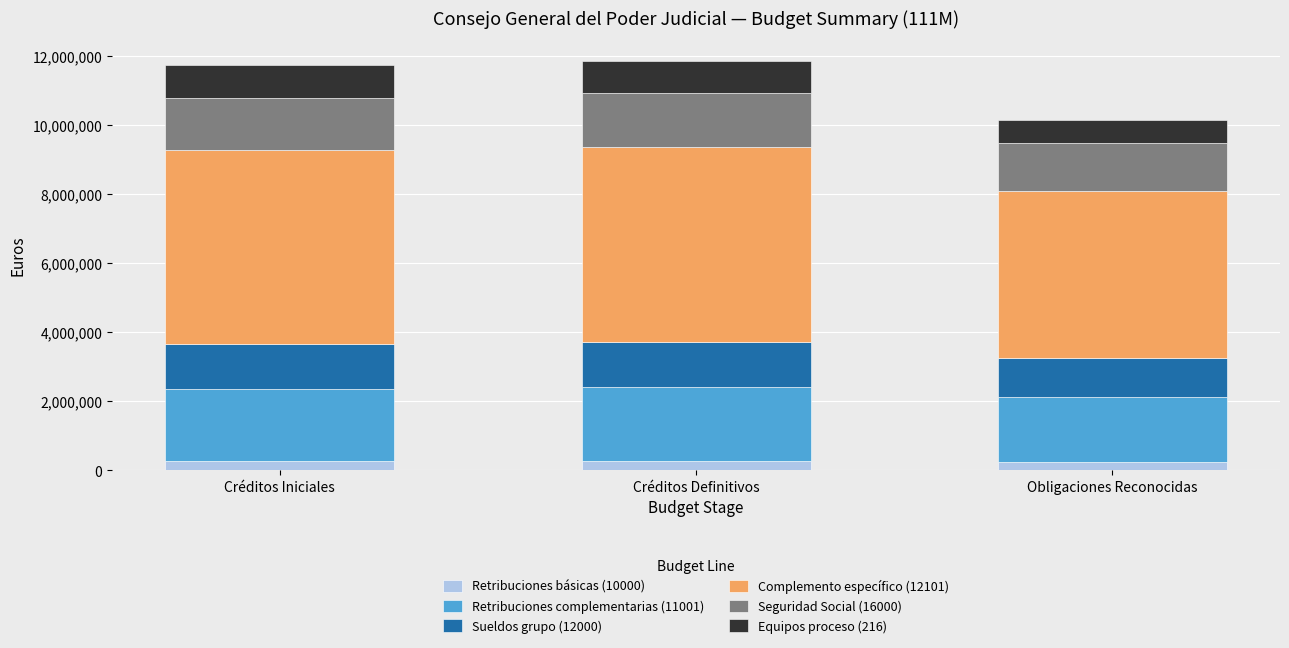

What is the maximum value for Retribuciones básicas (10000)?

274720.0